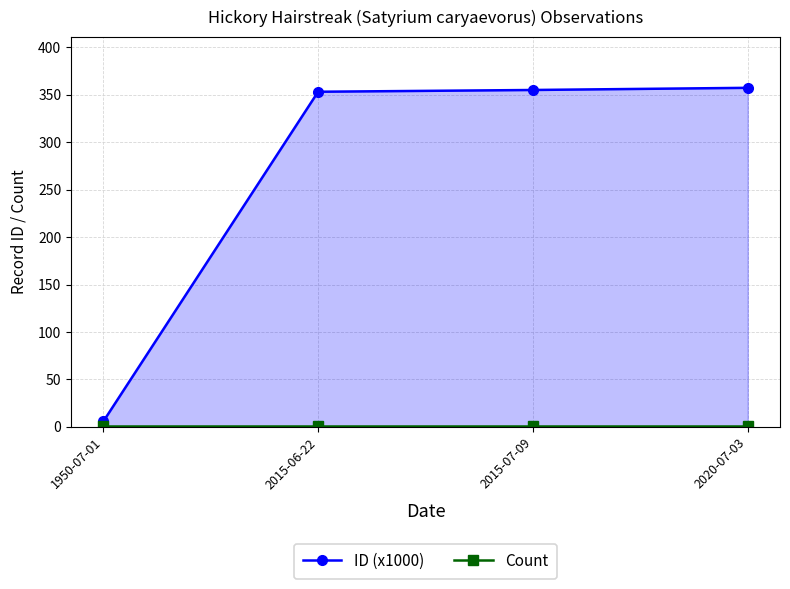

True or false: ID (x1000) and Count intersect in this chart.

False